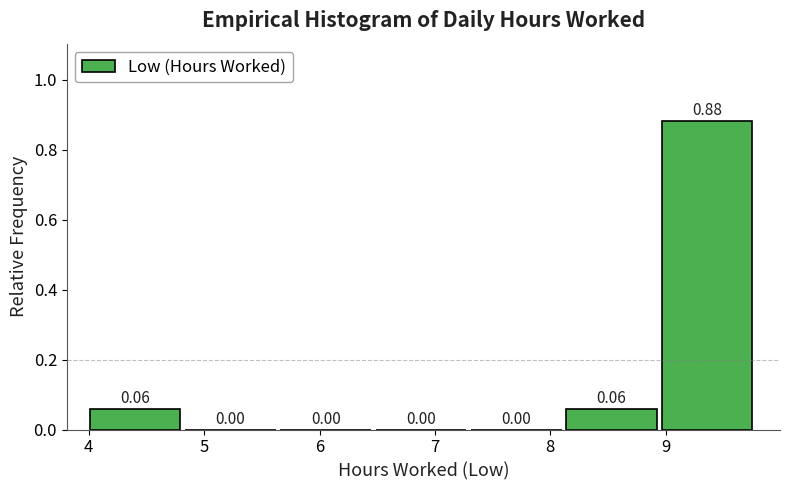

Reading left to right, transcribe this chart: for each bar, give the range it covers on the x-axis and its height. The bar edges are not printed on the chart, so give them approximately, as read against the axis.

4.0 to 4.8: 0.06
4.8 to 5.7: 0.00
5.7 to 6.5: 0.00
6.5 to 7.3: 0.00
7.3 to 8.1: 0.00
8.1 to 9.0: 0.06
9.0 to 9.8: 0.88